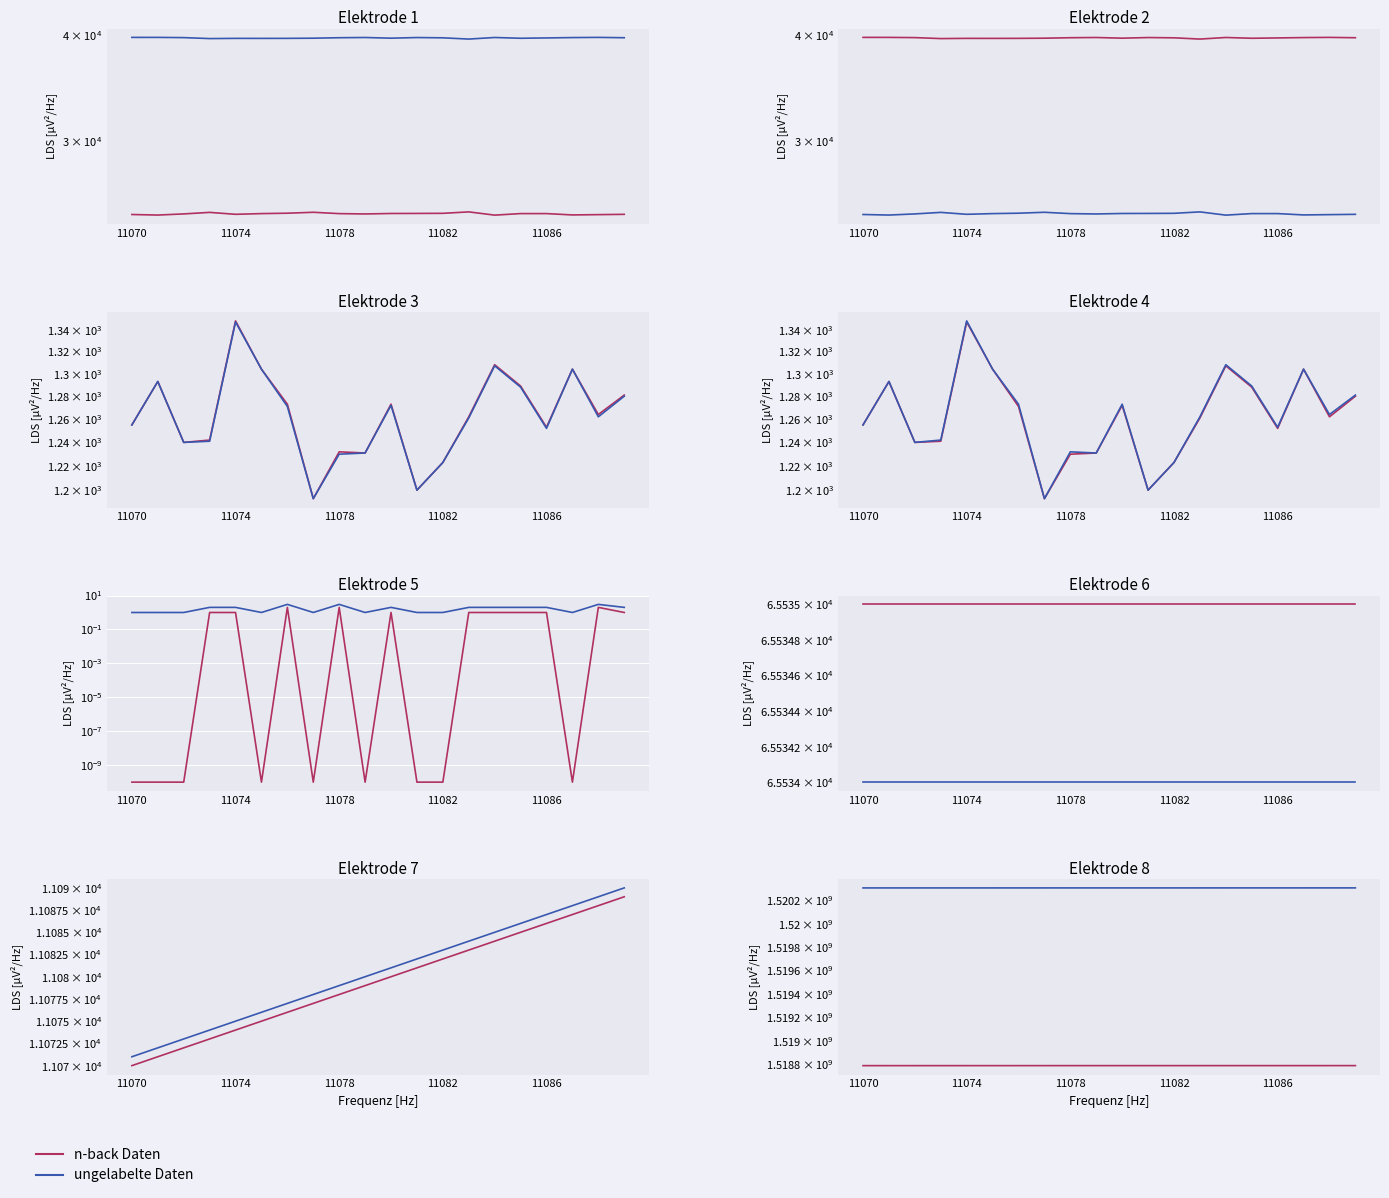

Which series has the largest total across all categories?

ungelabelte Daten